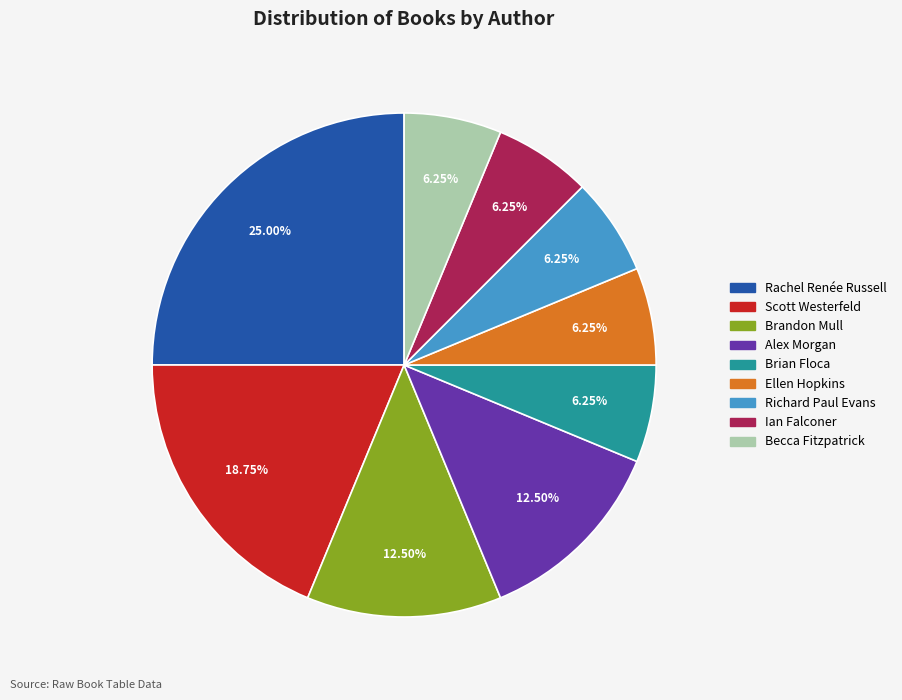

How many segments does this pie chart have?

9